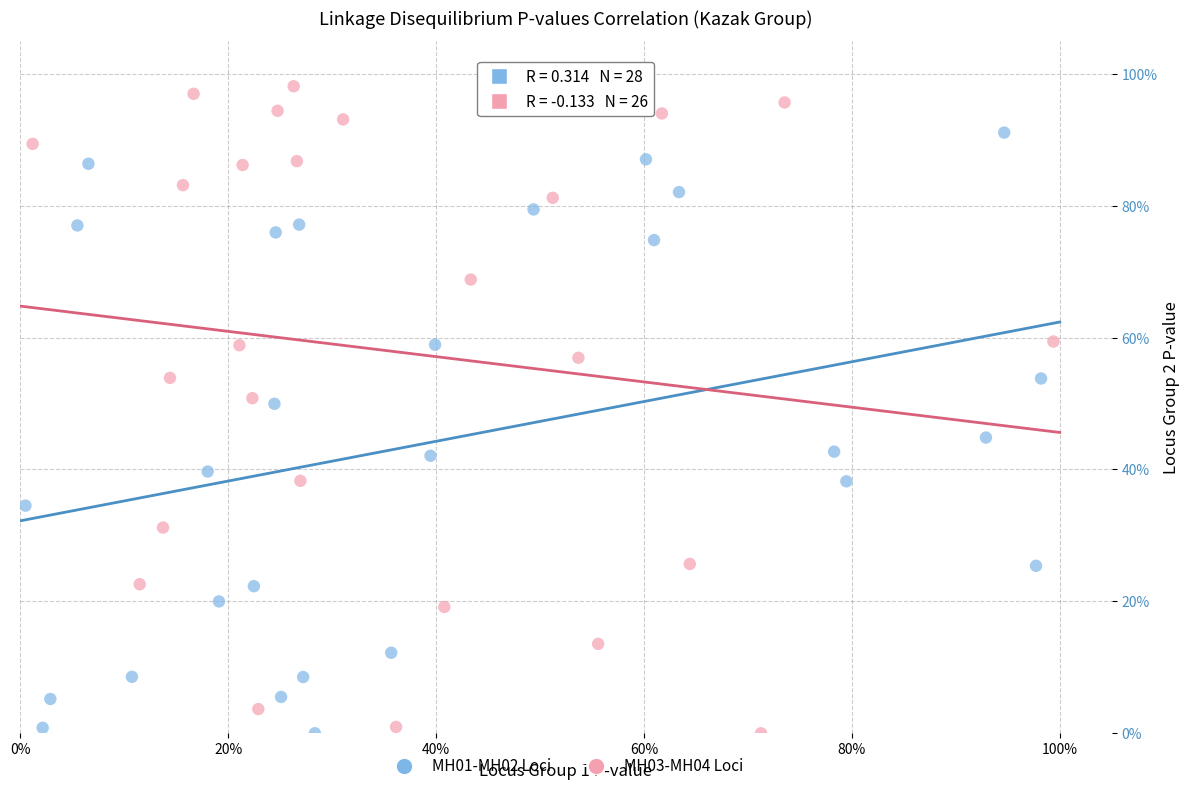

Which series has the largest Y range (max minus min)?

MH03-MH04 Loci